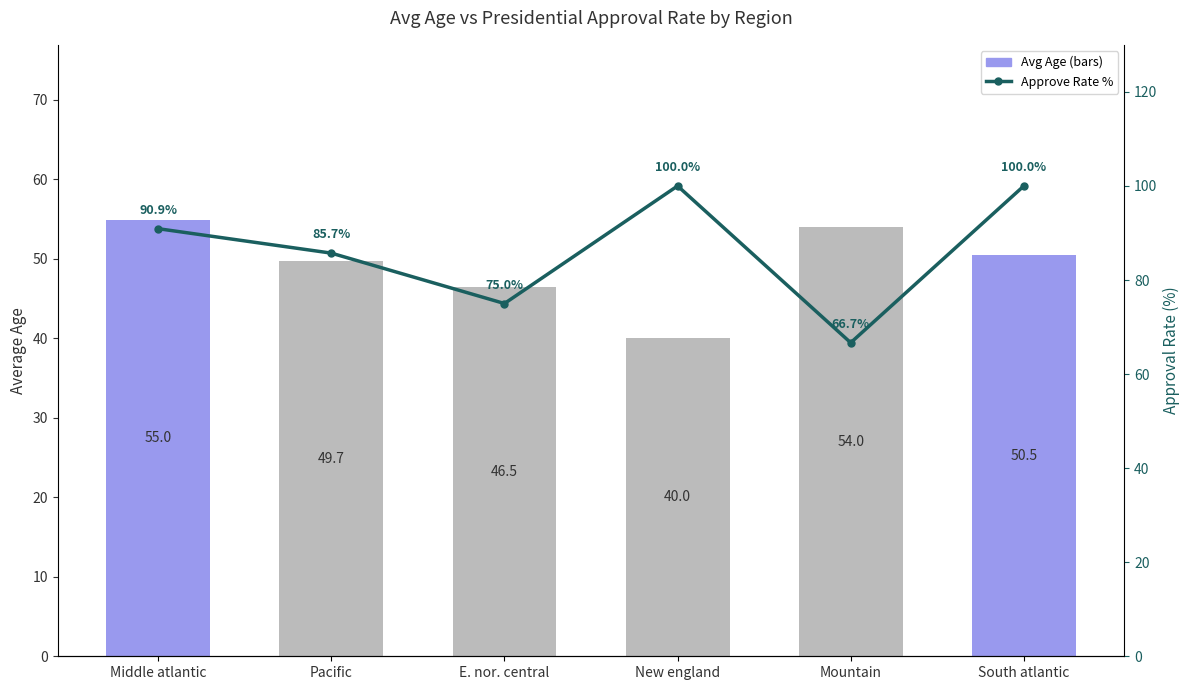

What is the average value of the Avg Age series?

49.3